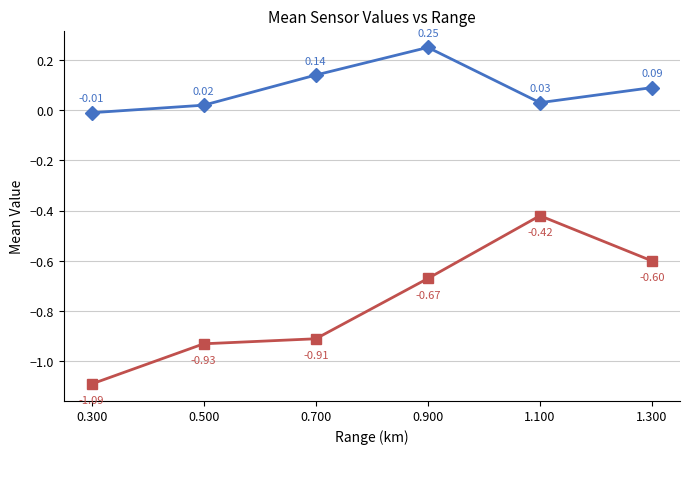

At which category is the sum across all series the highest?

1.100